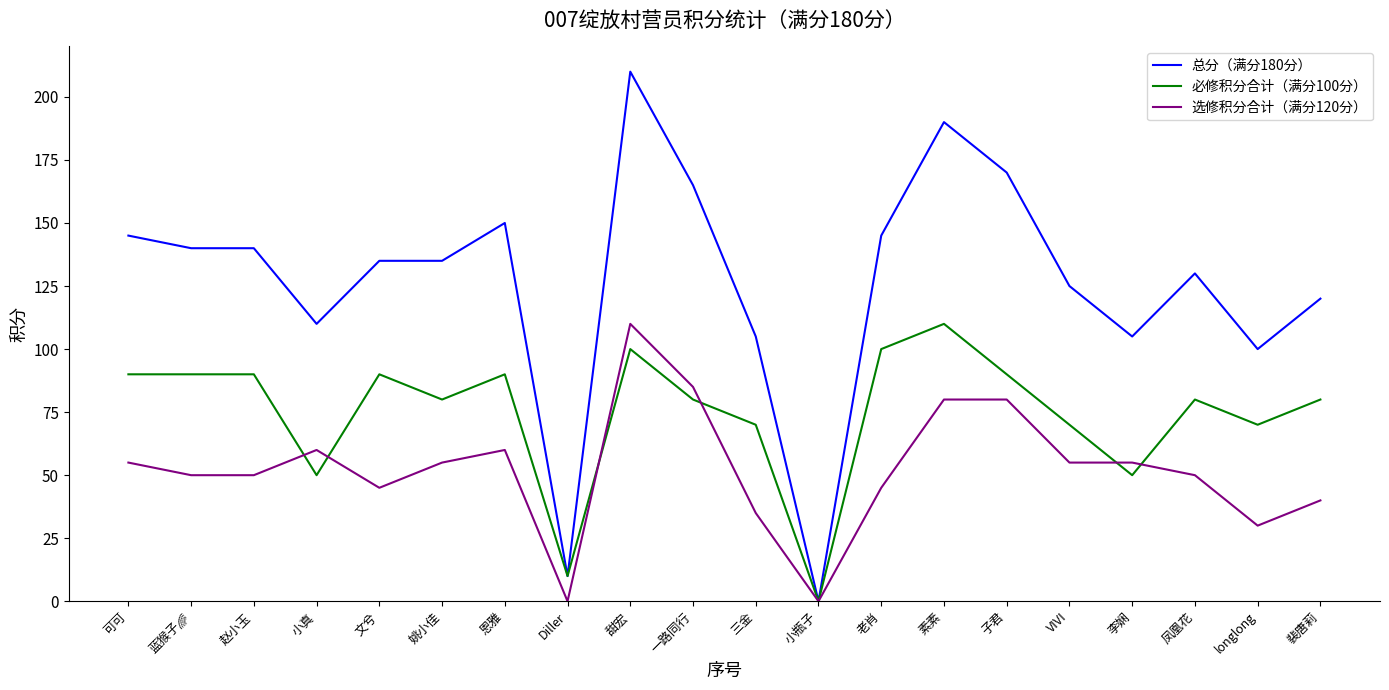

Reading left to right, what are all the values shown in this chart?

总分（满分180分）: 145	140	140	110	135	135	150	10	210	165	105	0	145	190	170	125	105	130	100	120
必修积分合计（满分100分）: 90	90	90	50	90	80	90	10	100	80	70	0	100	110	90	70	50	80	70	80
选修积分合计（满分120分）: 55	50	50	60	45	55	60	0	110	85	35	0	45	80	80	55	55	50	30	40